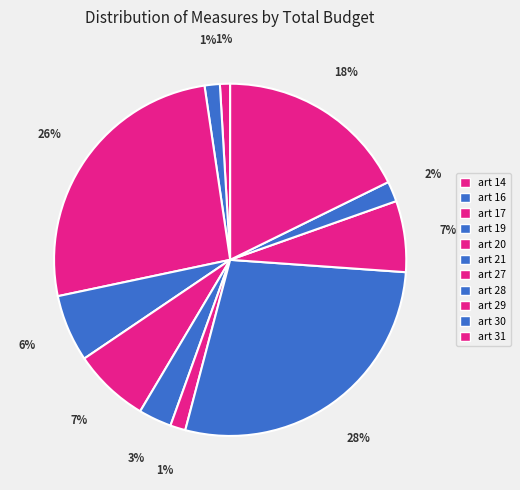

What percentage is NOT represented by art 19?

93.8%